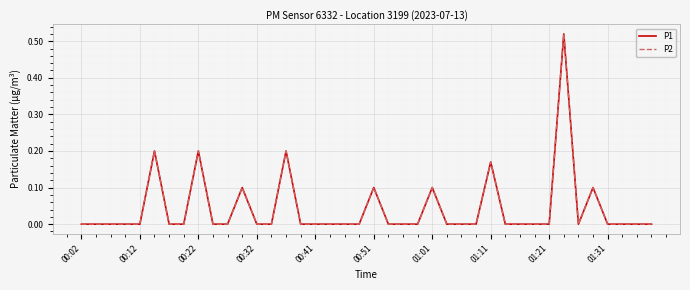

Does the chart display data point markers on the line(s)?

No